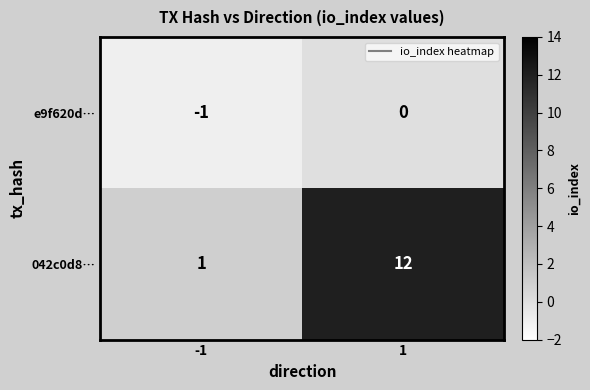

What is the difference between the 042c0d8… values at 1 and -1?

11